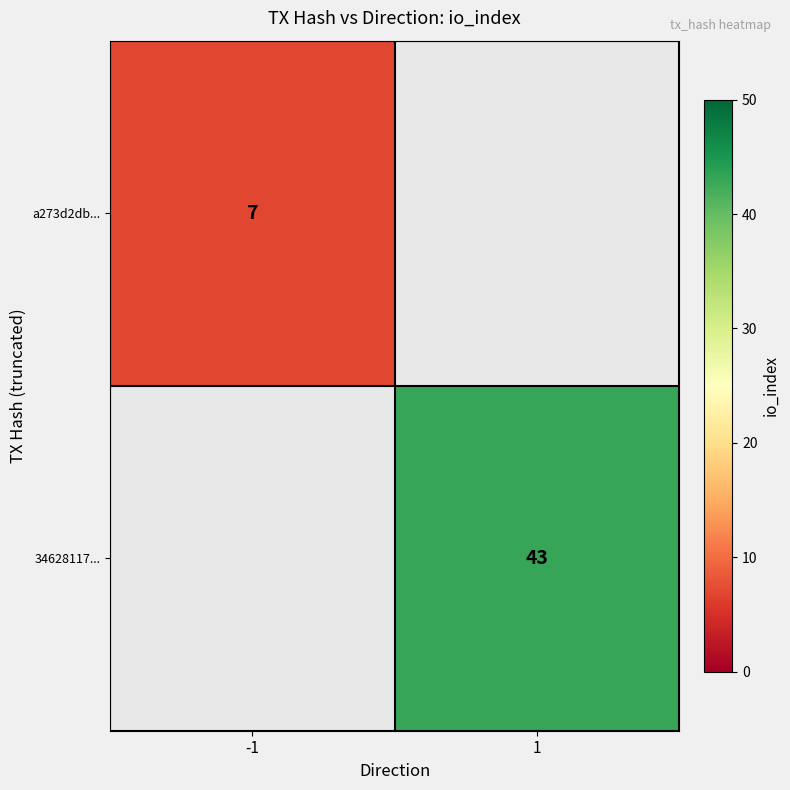

Which has a higher value, -1 or 1?

1